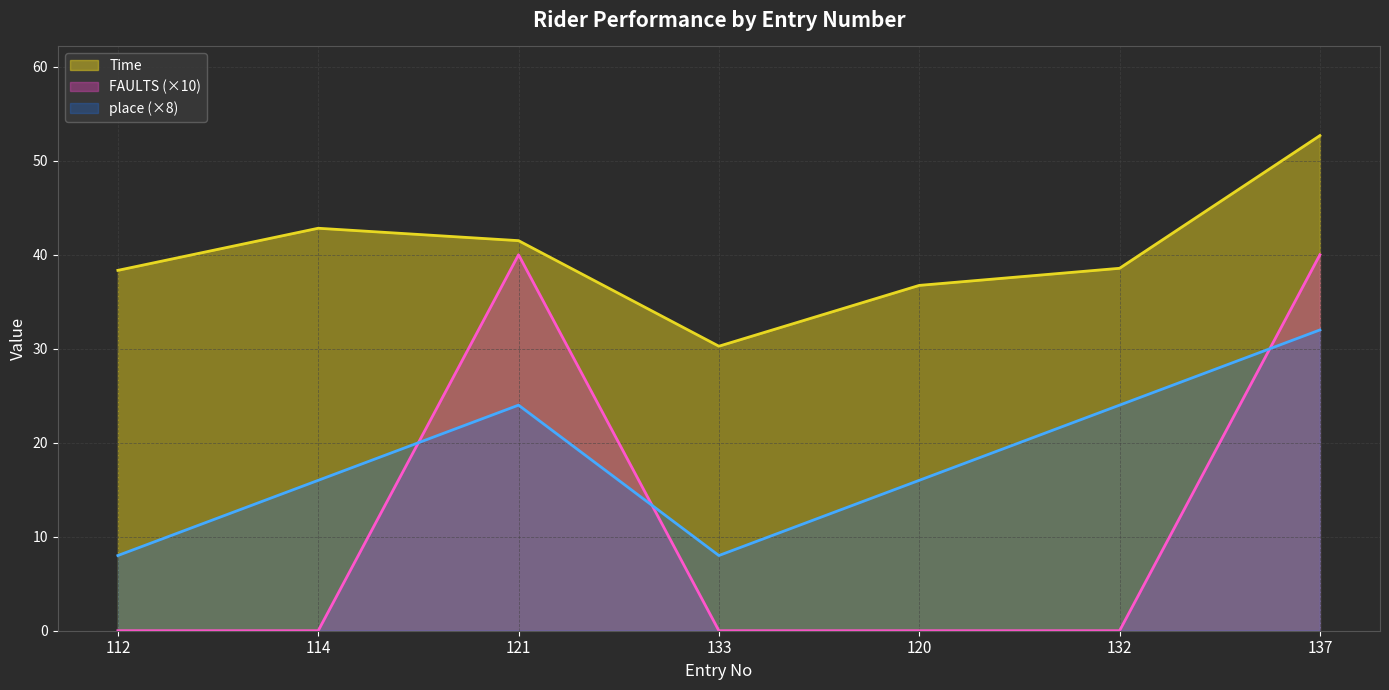

How many intersections are there between place and FAULTS?

3